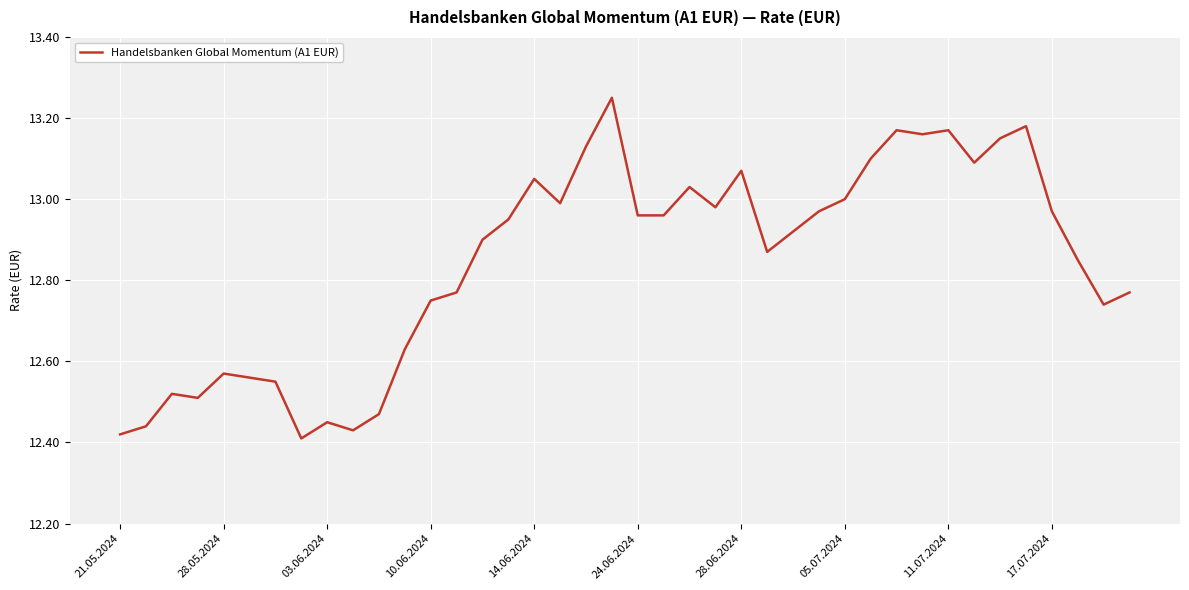

Which category has the highest value across all series?

19